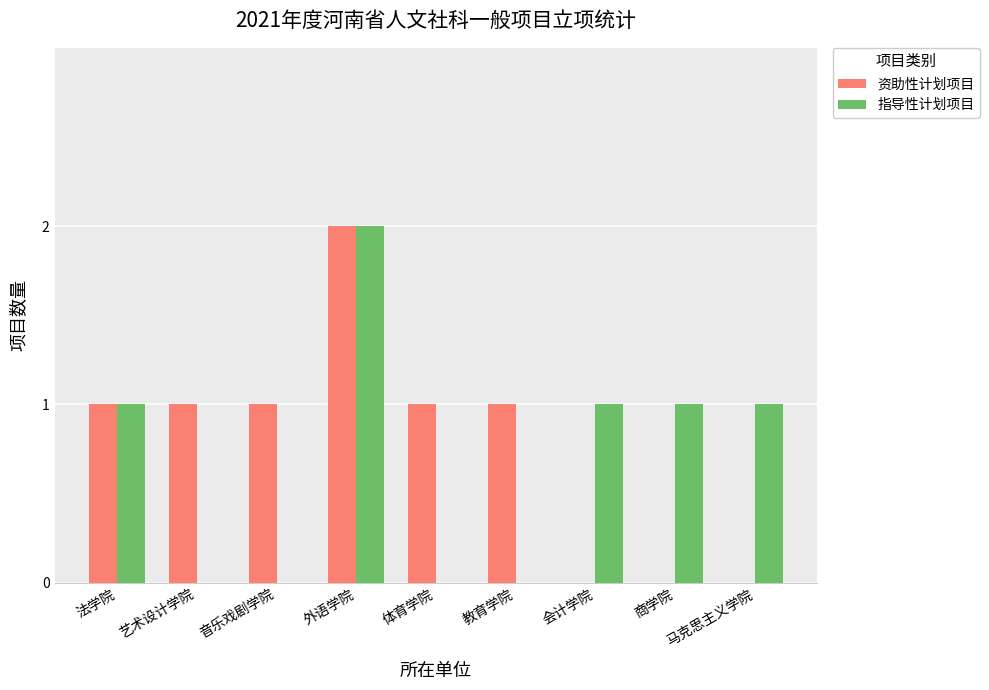

At which label does 指导性计划项目 reach its peak?

外语学院